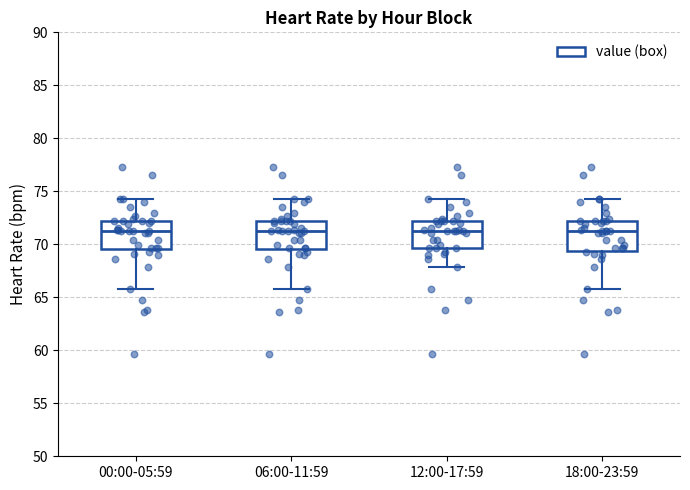

Where does the upper whisker of the box for 06:00-11:59 end on the y-axis? The values are not printed on the chart, so give them approximately, as read against the axis.

74.5